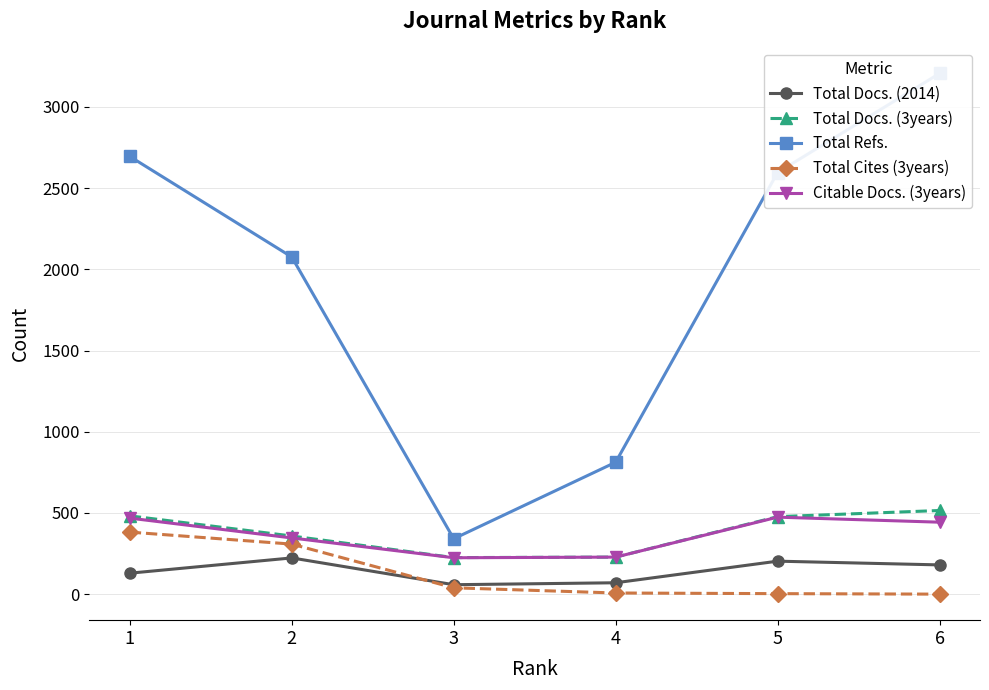

Where does the Citable Docs. (3years) series first go above 443?

1